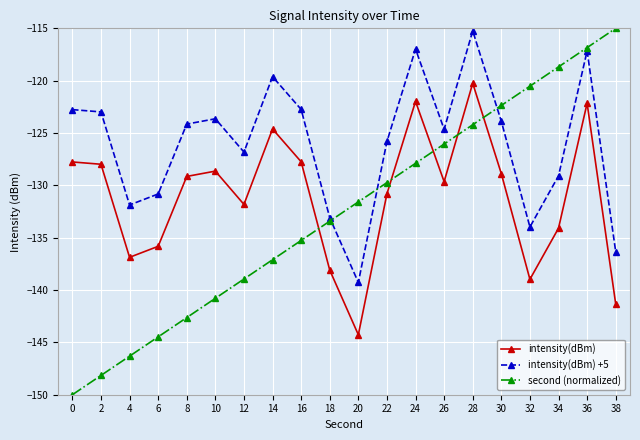

Which series has the largest range (max minus min)?

second (normalized)